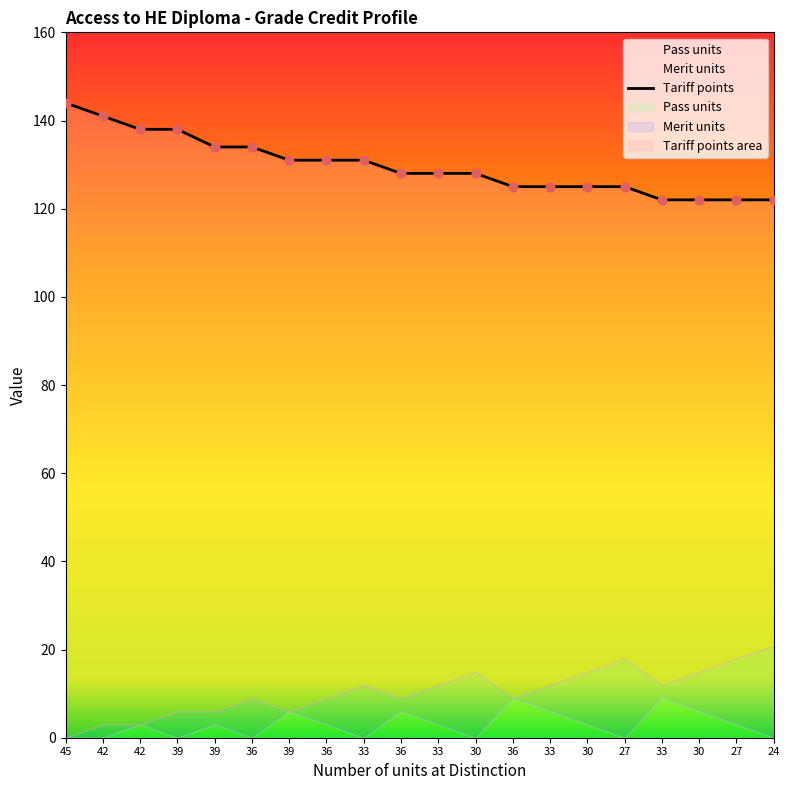

Which series has the largest total across all categories?

Tariff points